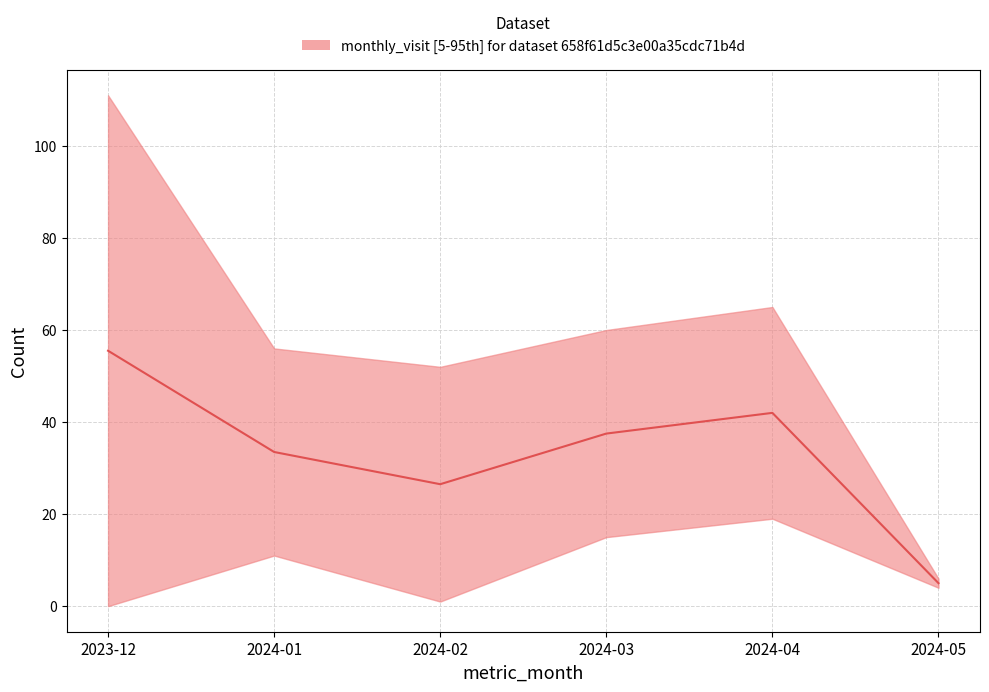

Rank the categories by value from highest to lowest.

2023-12, 2024-04, 2024-03, 2024-01, 2024-02, 2024-05